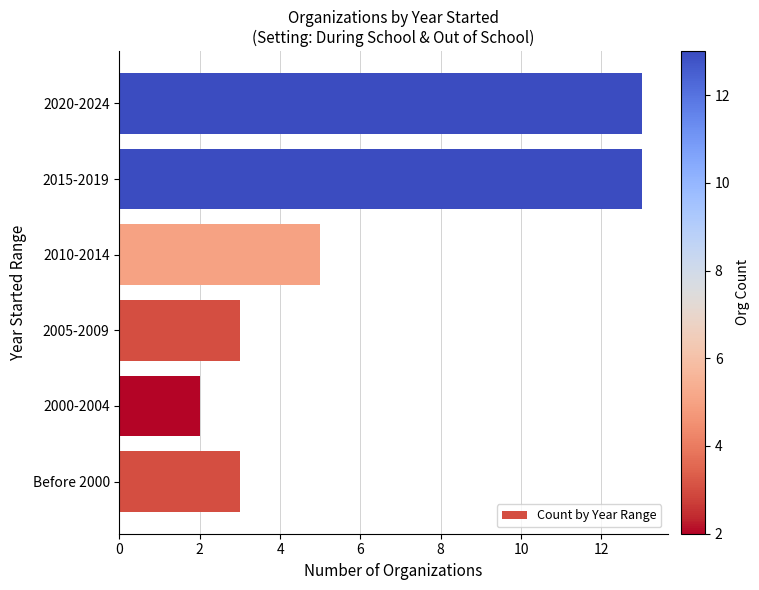

What is the sum of the values at 2015-2019 and 2020-2024?

26